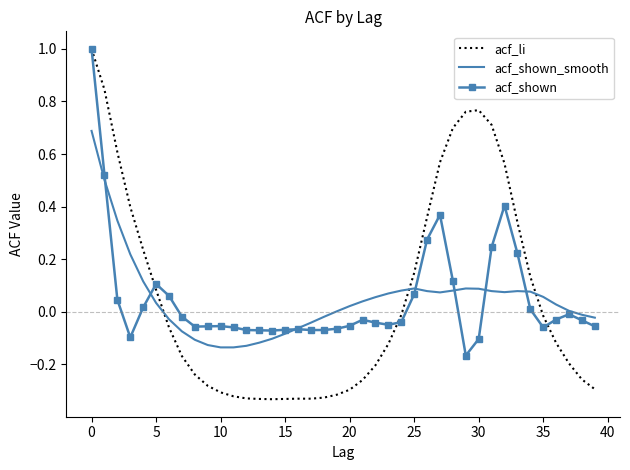

How many distinct data groups are displayed?

3